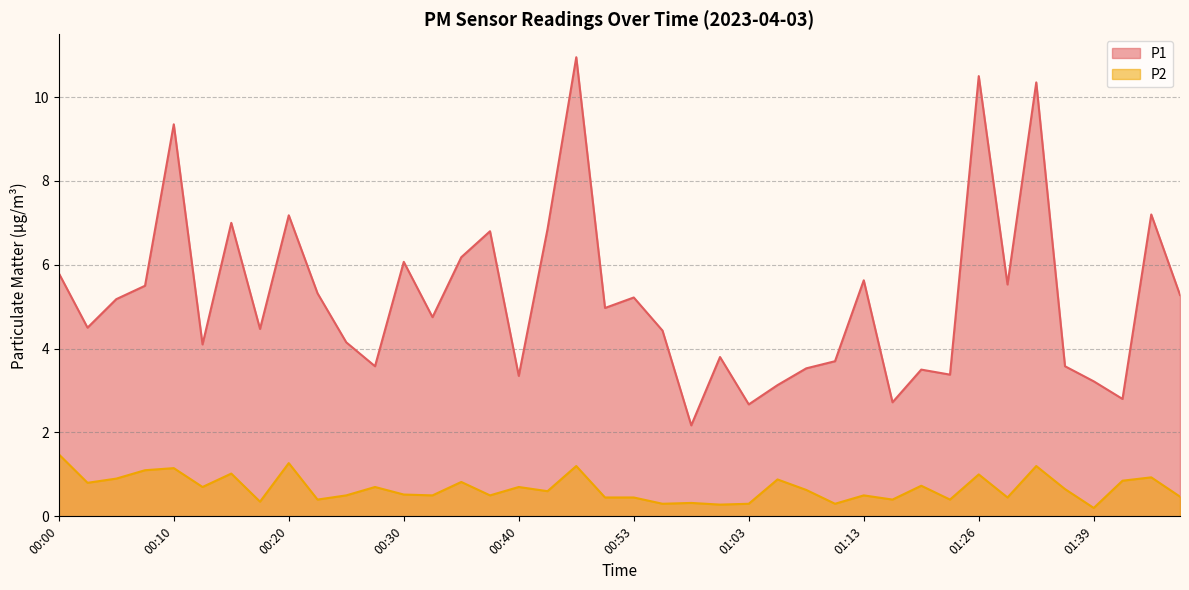

List the series in order of their overall mean, lowest first.

P2, P1